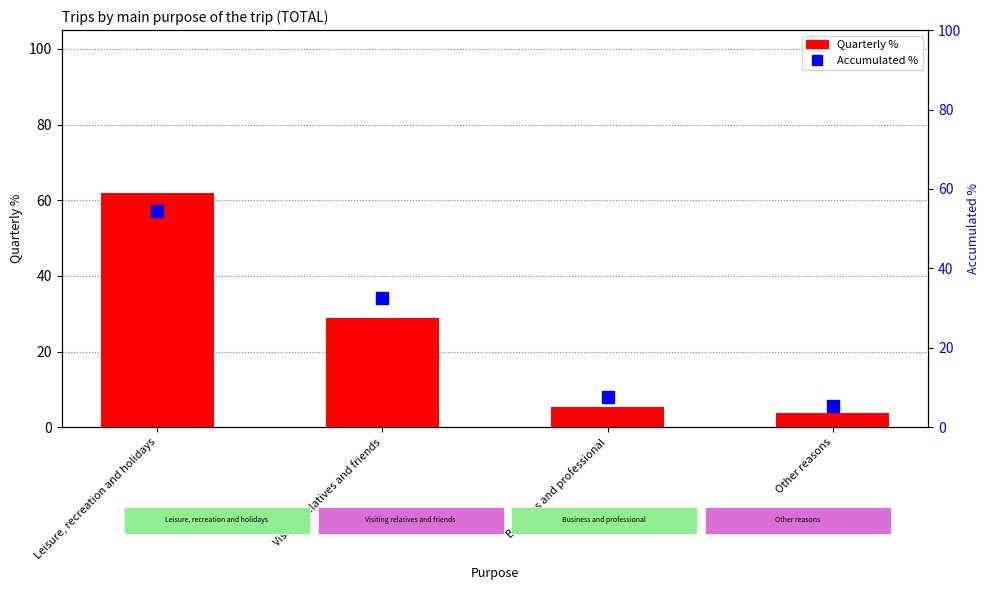

Reading left to right, what are all the values shown in this chart?

Quarterly %: Leisure, recreation and holidays=61.8	Visiting relatives and friends=29.0	Business and professional=5.3	Other reasons=3.8
Accumulated %: Leisure, recreation and holidays=54.4	Visiting relatives and friends=32.6	Business and professional=7.7	Other reasons=5.3